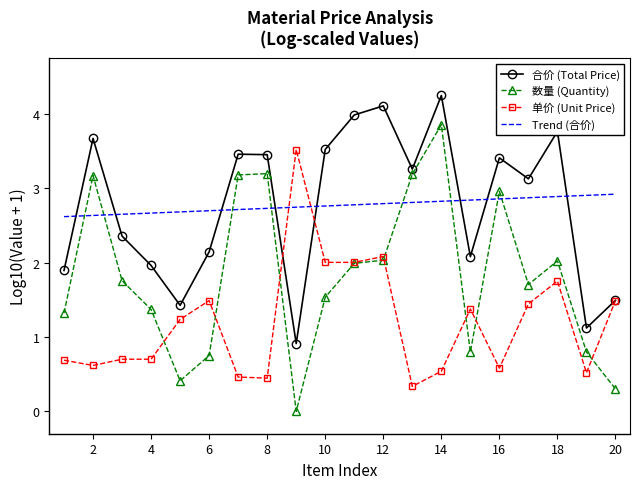

Which series has the widest spread of values?

数量 (Quantity)